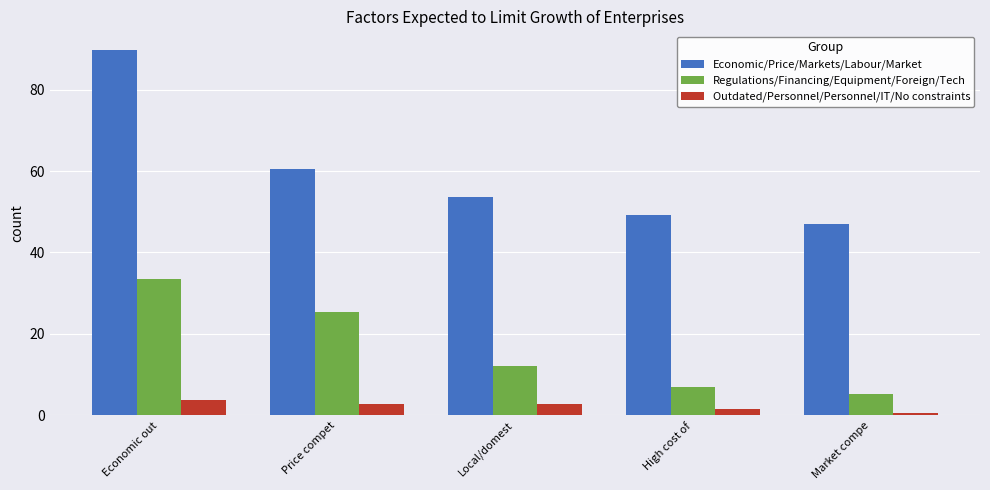

Is the value of Economic/Price/Markets/Labour/Market at Economic out greater than the value of Outdated/Personnel/Personnel/IT/No constraints at Economic out?

Yes